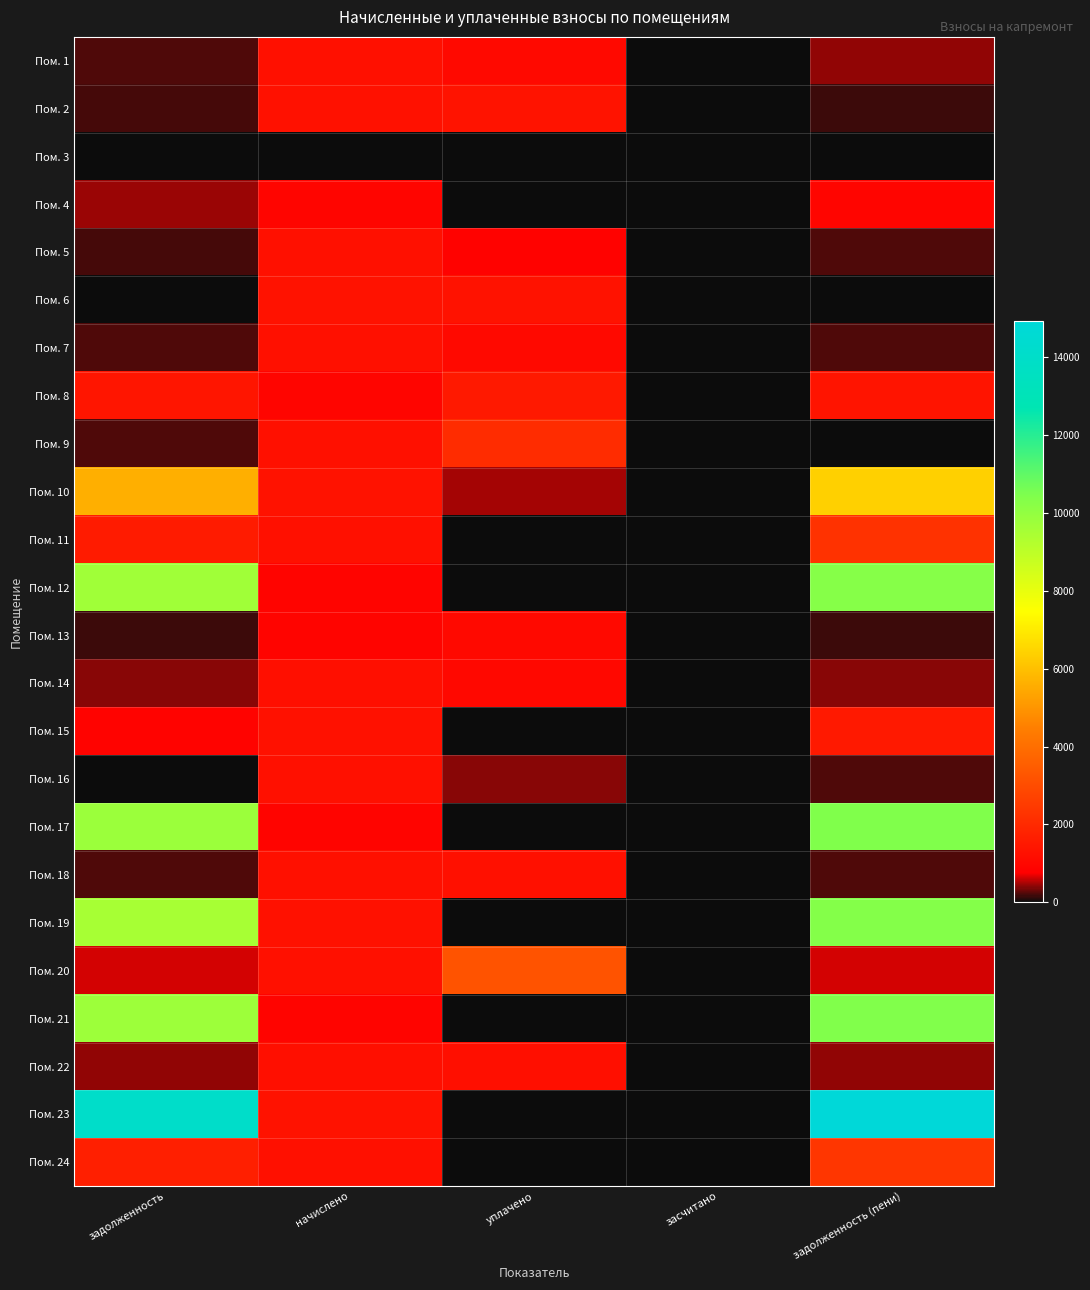

What is the greatest value displayed?

14933.7